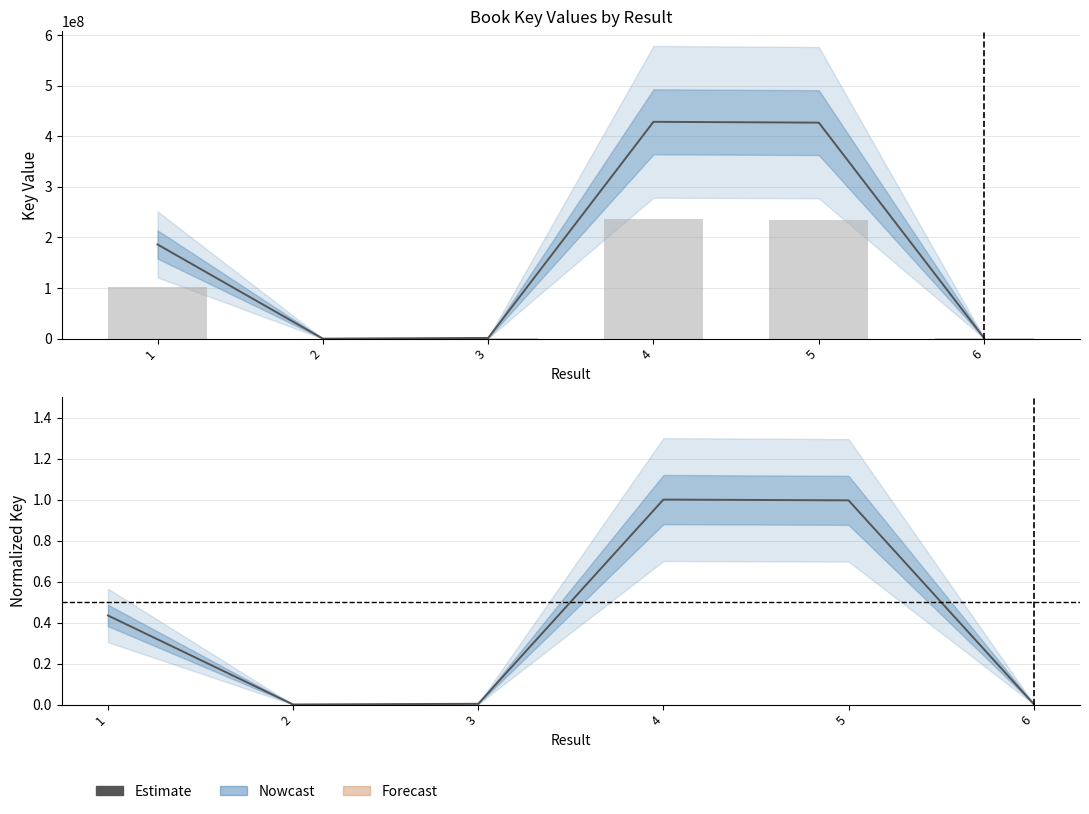

What is the value of the 4th bar from the left?

428497575